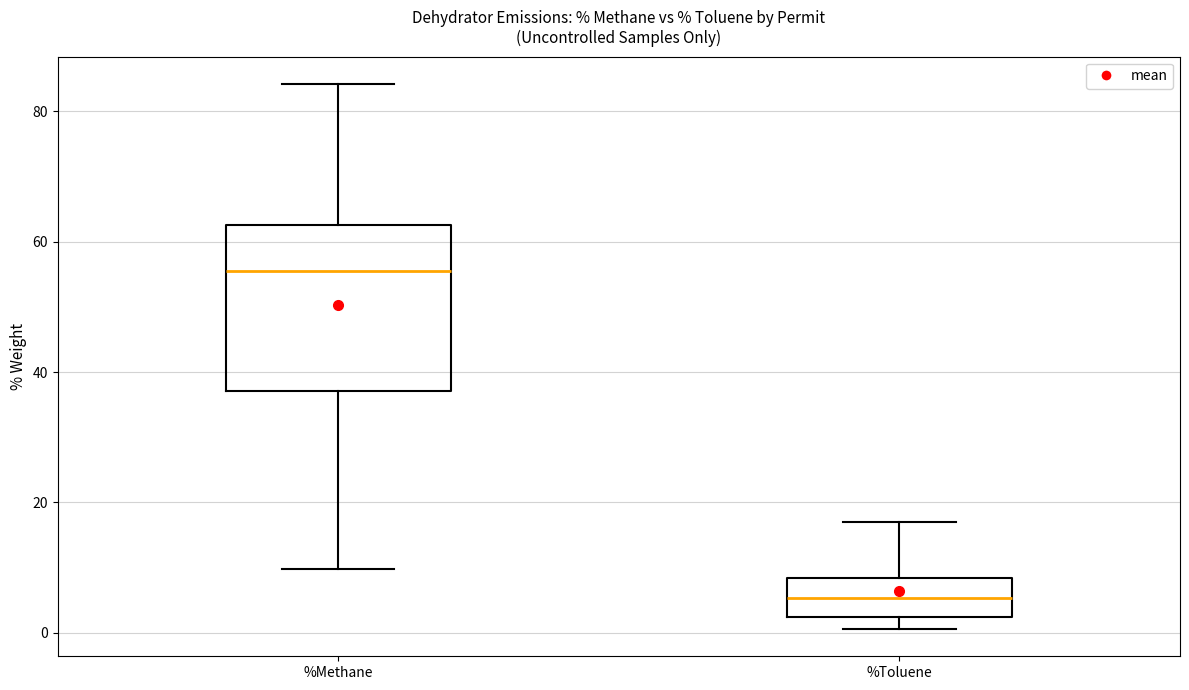

Comparing the boxes themselves (not the whiskers), which one is the tallest?

%Methane